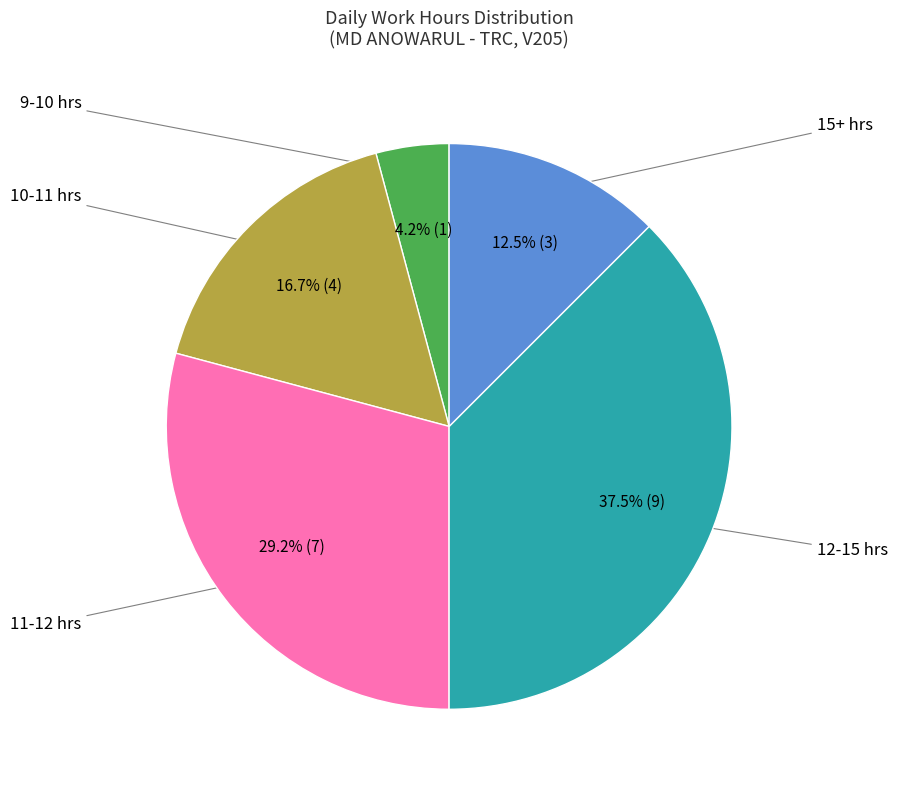

Count the number of slices in the pie.

5